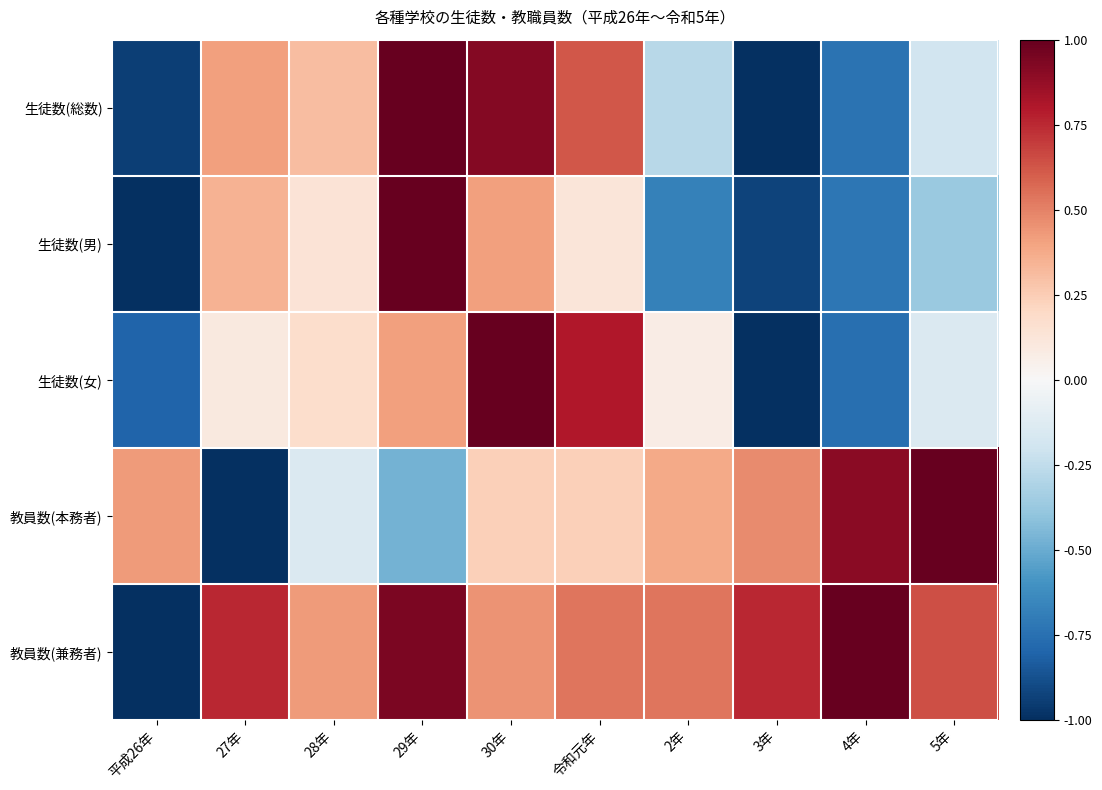

At which category is the sum across all series the highest?

30年